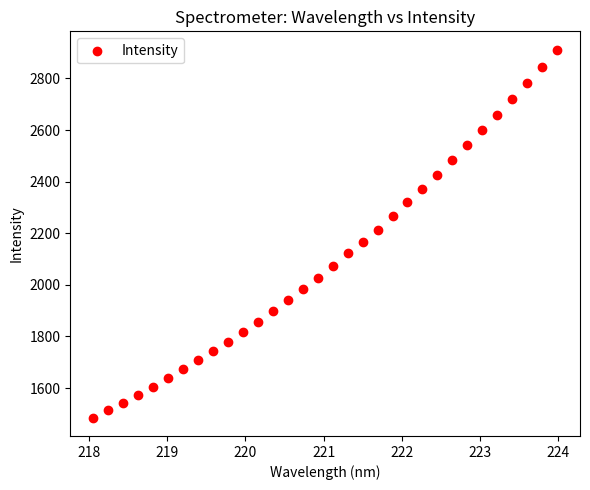

What is the range of X values (max minus min)?

5.9